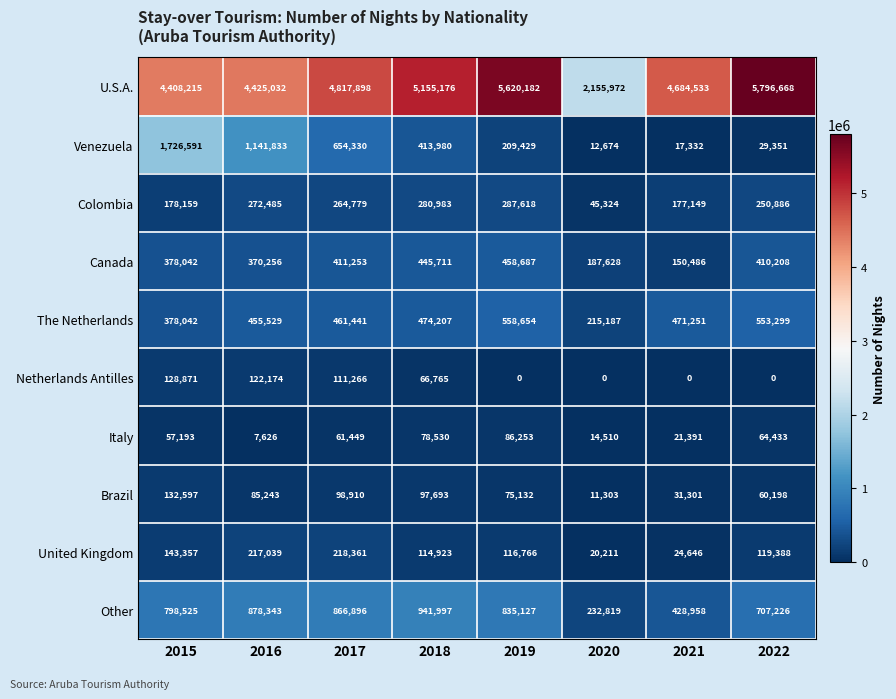

Rank the series by their maximum value, from highest to lowest.

U.S.A., Venezuela, Other, The Netherlands, Canada, Colombia, United Kingdom, Brazil, Netherlands Antilles, Italy